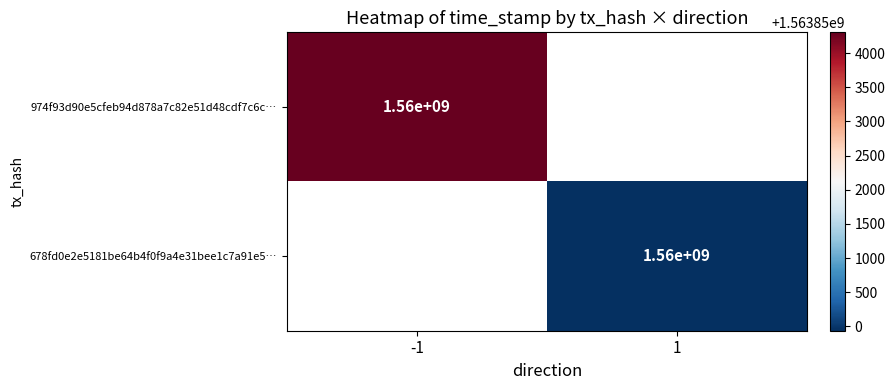

The 974f93d90e5cfeb94d878a7c82e51d48cdf7c6c… series shows 970678238 at -1. True or false?

False